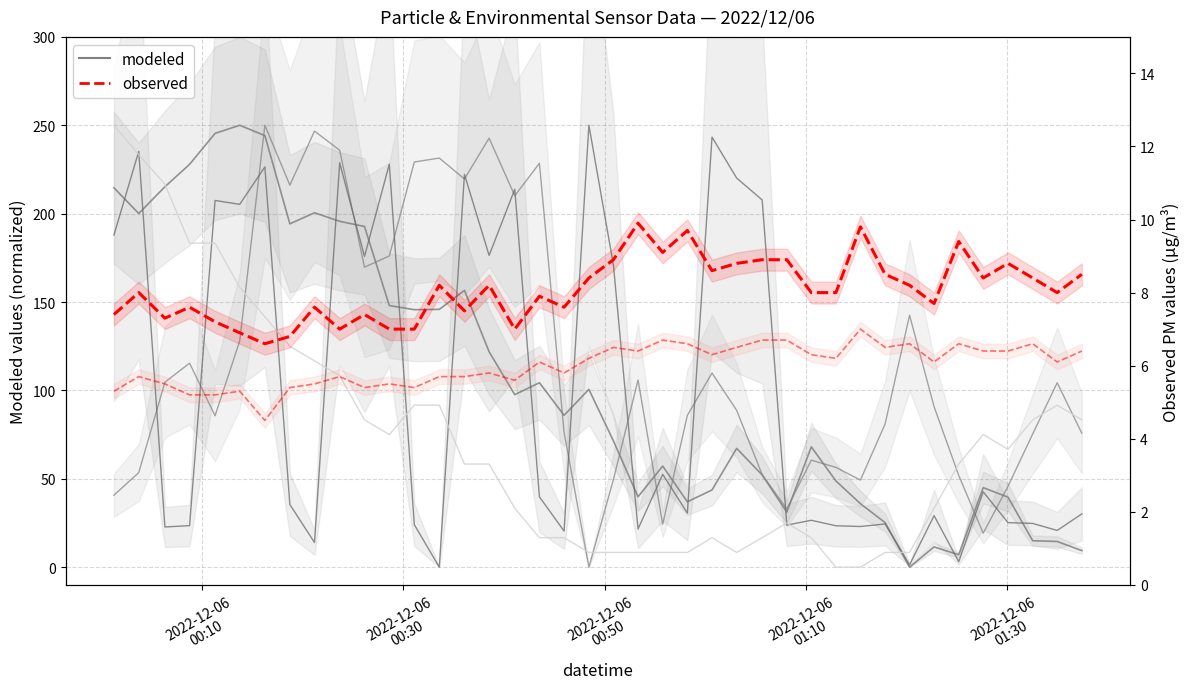

How many categories are shown in the chart?

40